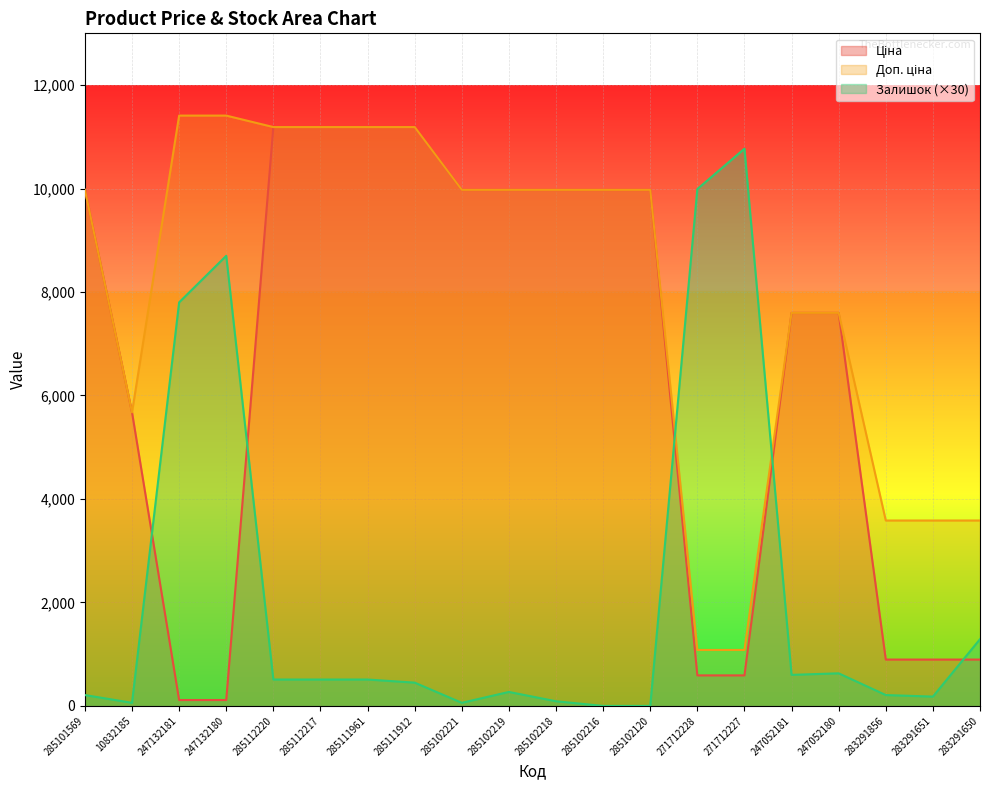

At which category does Залишок reach its first local valley?

10832185